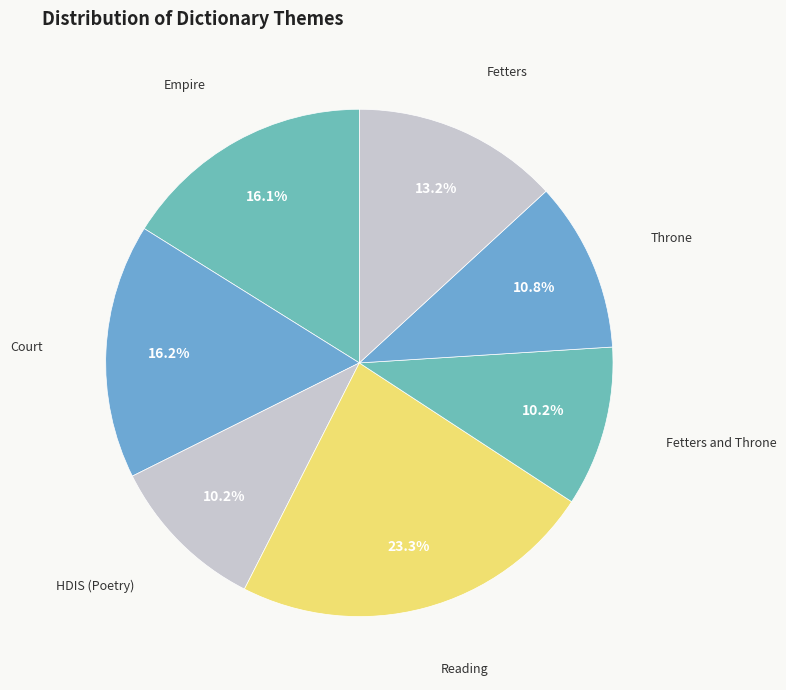

To the nearest percent, what portion does Throne represent?

11%